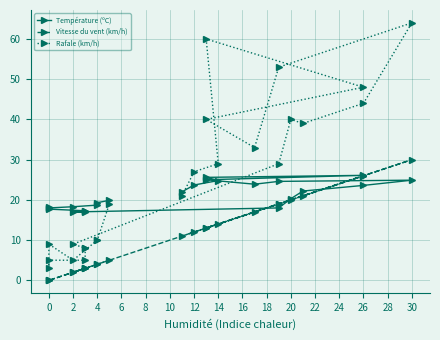

What is the sum of all Vitesse du vent (km/h) values?

267.0